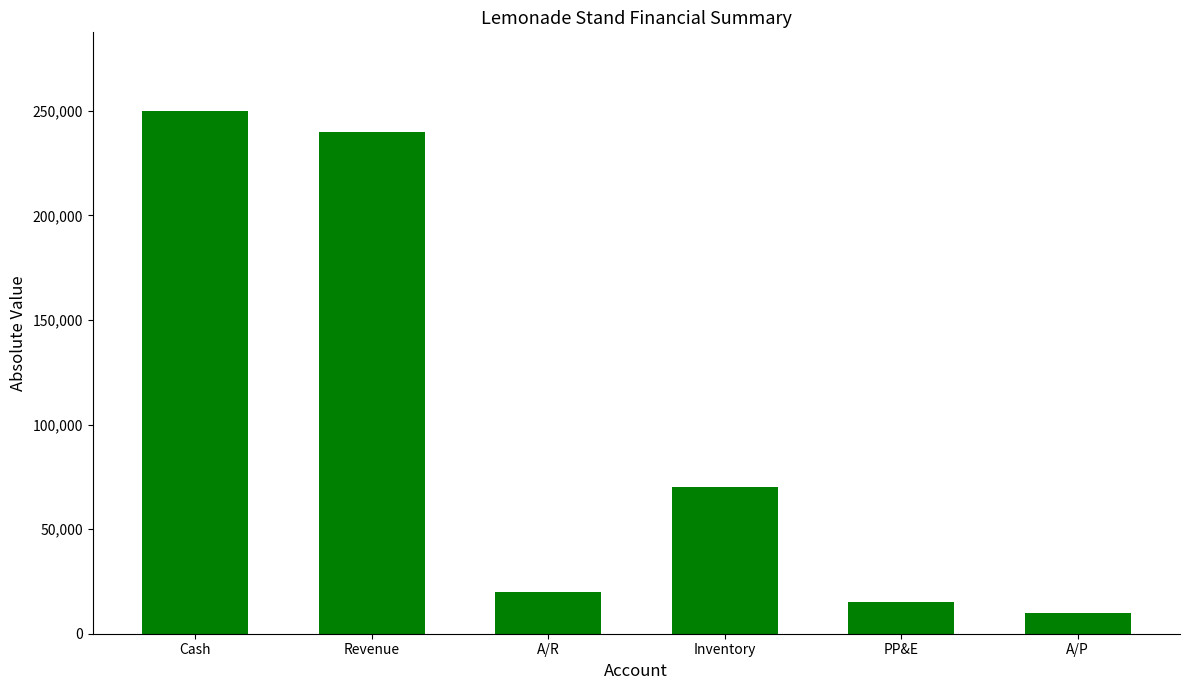

What is the change in value from A/R to A/P?

-10000